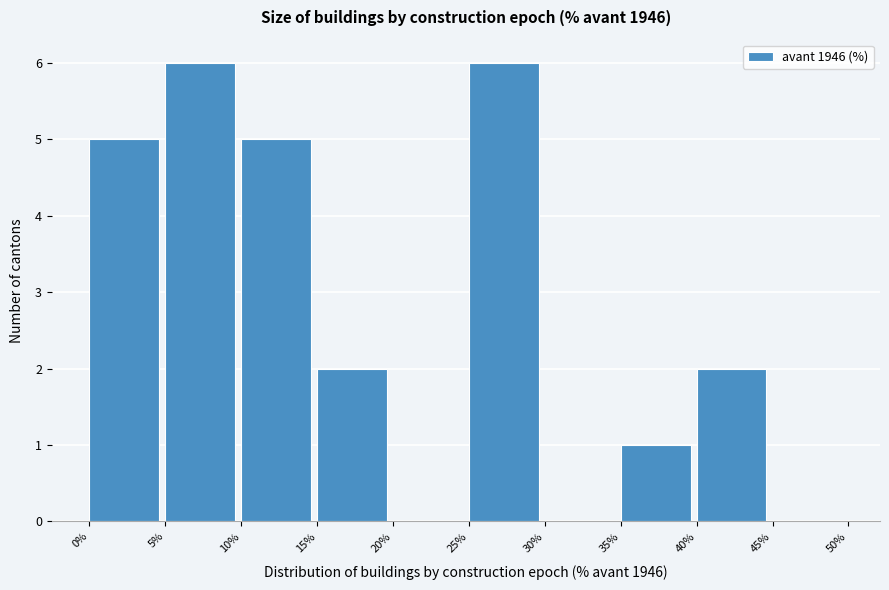

What is the height of the bar covering 15% to 20% on the x-axis? The values are not printed on the chart, so give them approximately, as read against the axis.

2